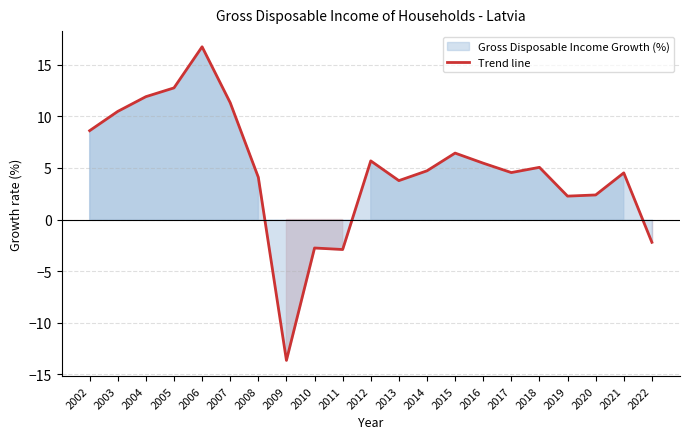

Reading left to right, what are all the values shown in this chart?

8.6	10.5	11.9	12.8	16.7	11.3	4.1	-13.6	-2.8	-2.9	5.7	3.8	4.7	6.4	5.5	4.6	5.1	2.3	2.4	4.5	-2.2